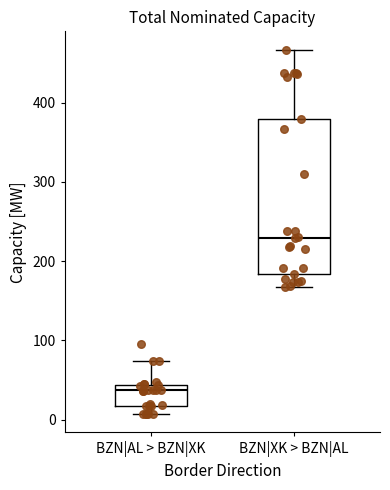

Which box has the highest median line?

BZN|XK > BZN|AL